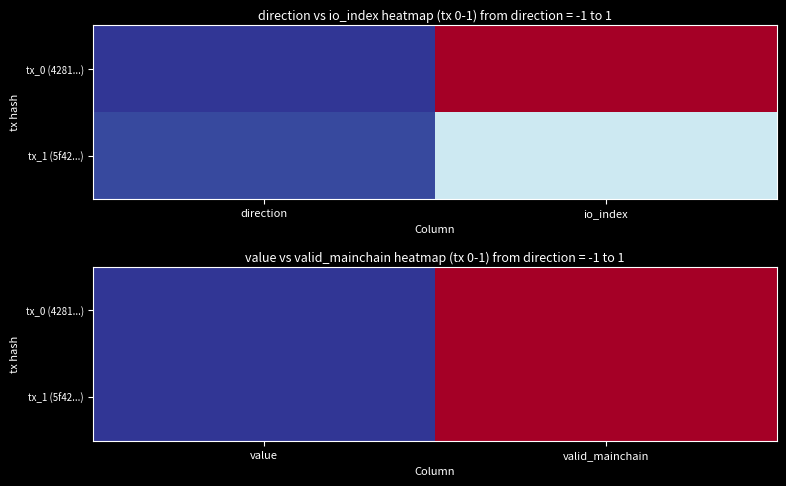

At which category is the sum across all series the highest?

valid_mainchain